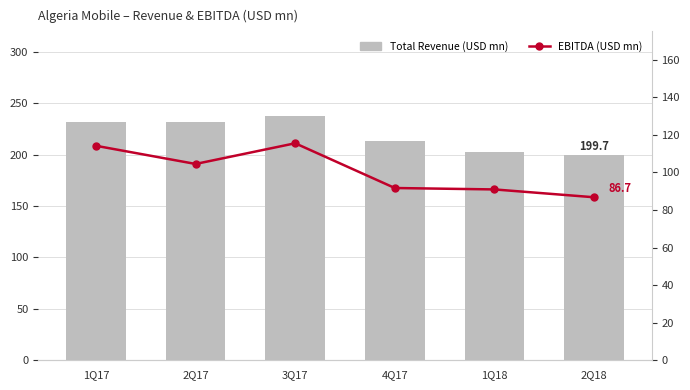

What is the minimum value shown in the chart?

86.7